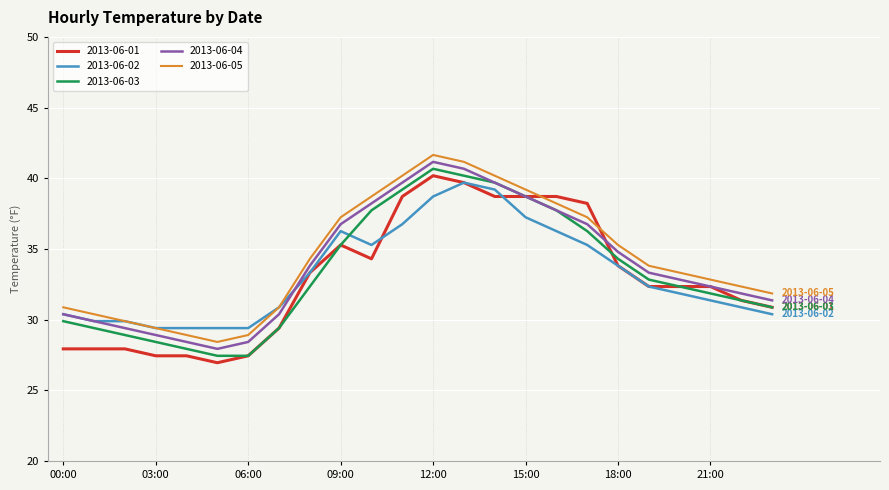

What is the highest value of the 2013-06-03 series?

40.7